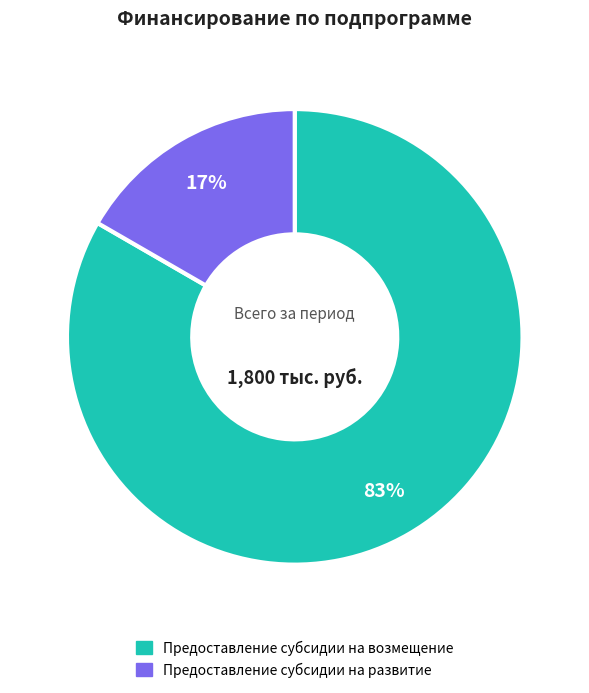

To the nearest percent, what percentage of the pie is Предоставление субсидии на возмещение?

83%